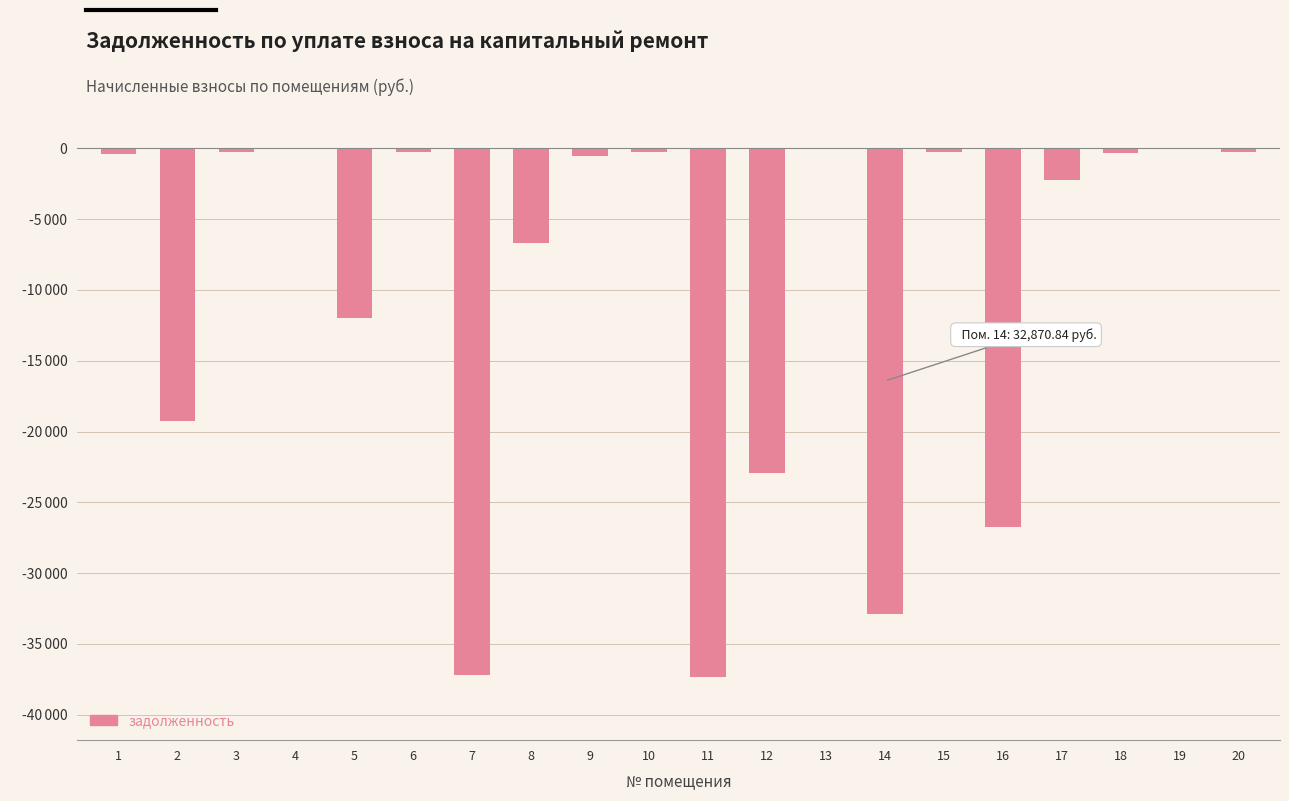

Are the bars horizontal?

No